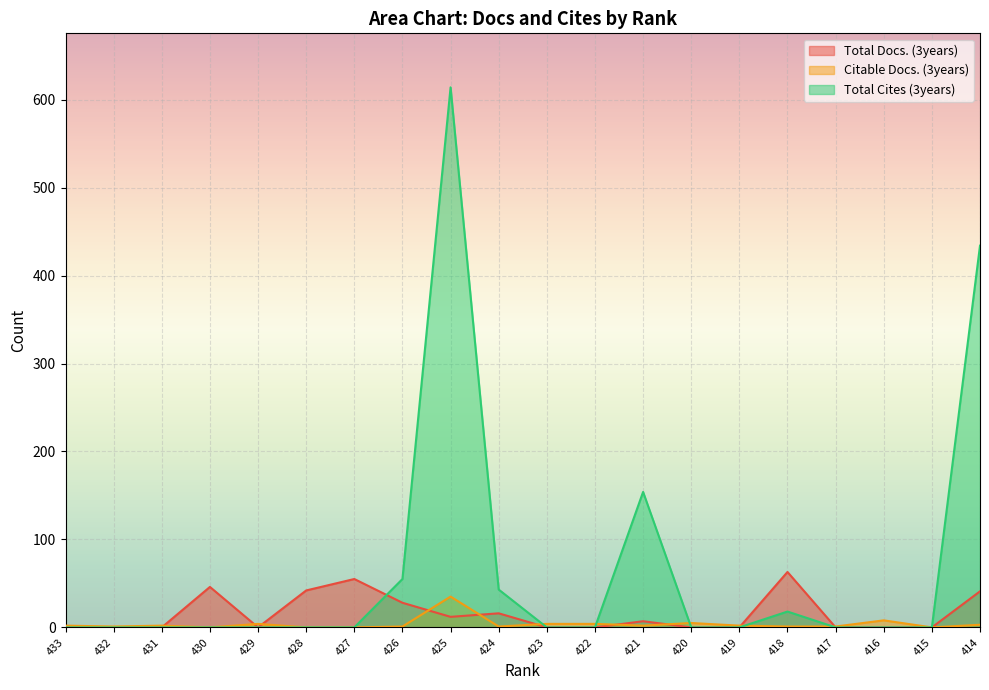

What is the difference between the maximum and minimum values in the Total Cites (3years) series?

614